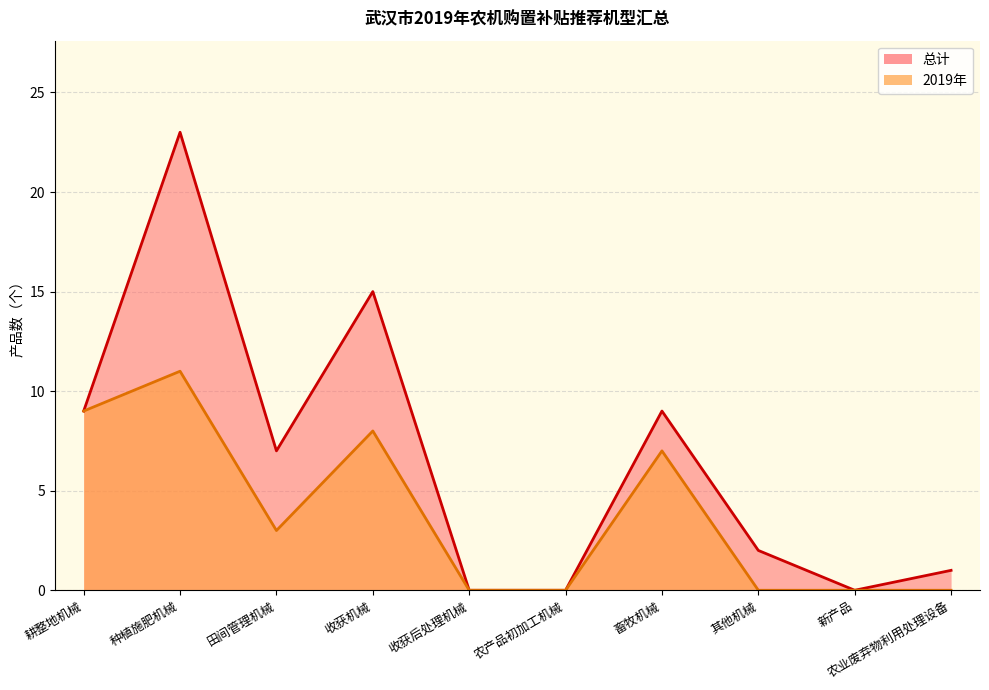

What is the value of the 总计 point at the 7th from the left?

9